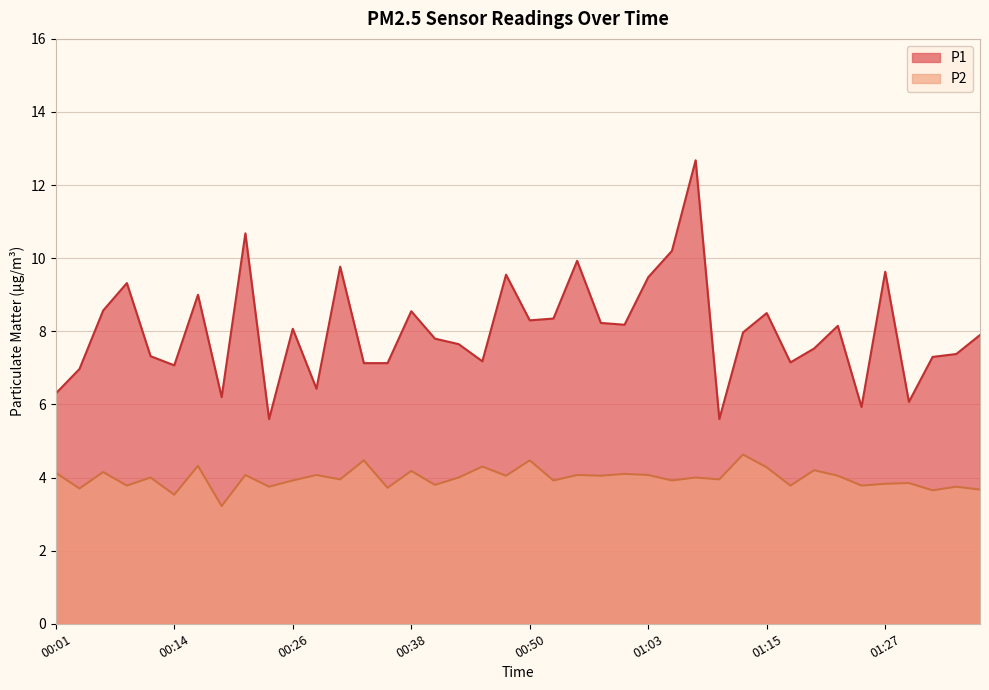

What is the label of the 27th point from the left?

01:05